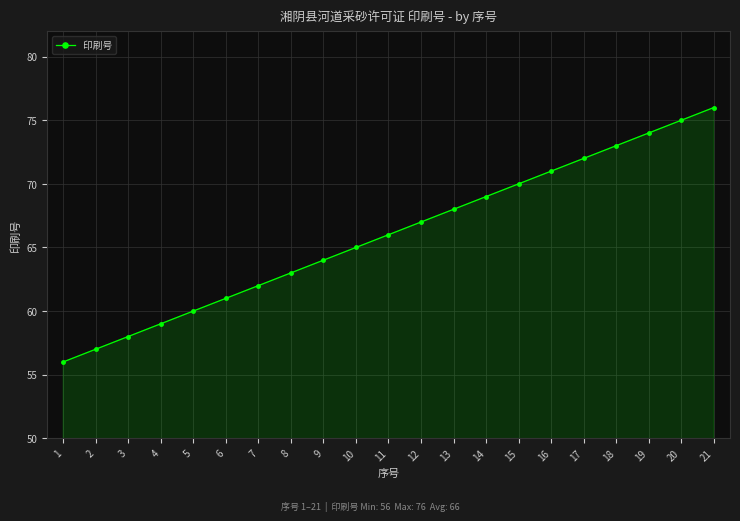

Approximately how many times larger is the value at 9 compared to 2?

1.1